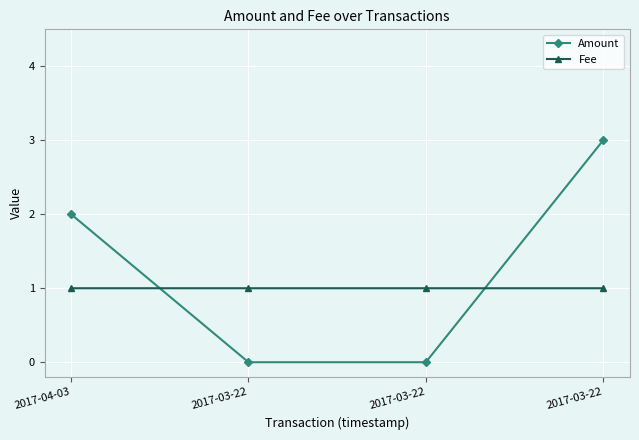

Is this an area chart (filled region under the line)?

No